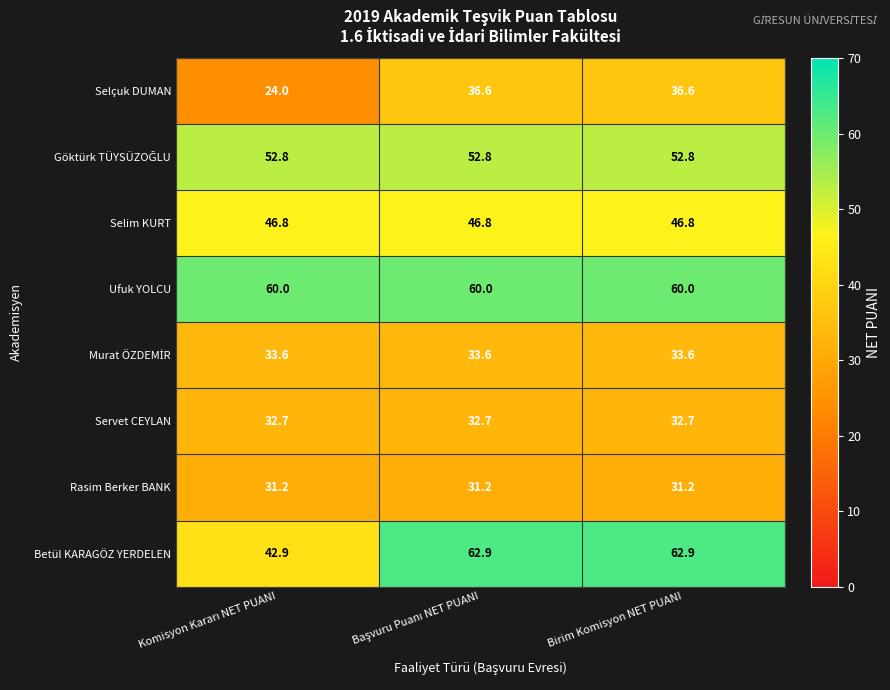

Which series has the largest range (max minus min)?

Betül KARAGÖZ YERDELEN